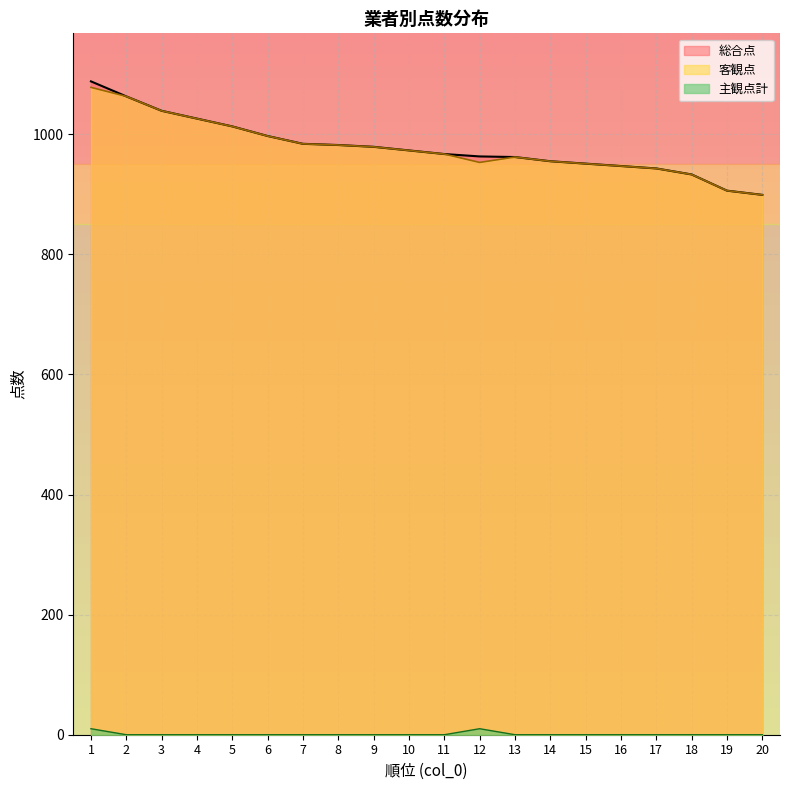

The value of 総合点 at 13 is 962. True or false?

True